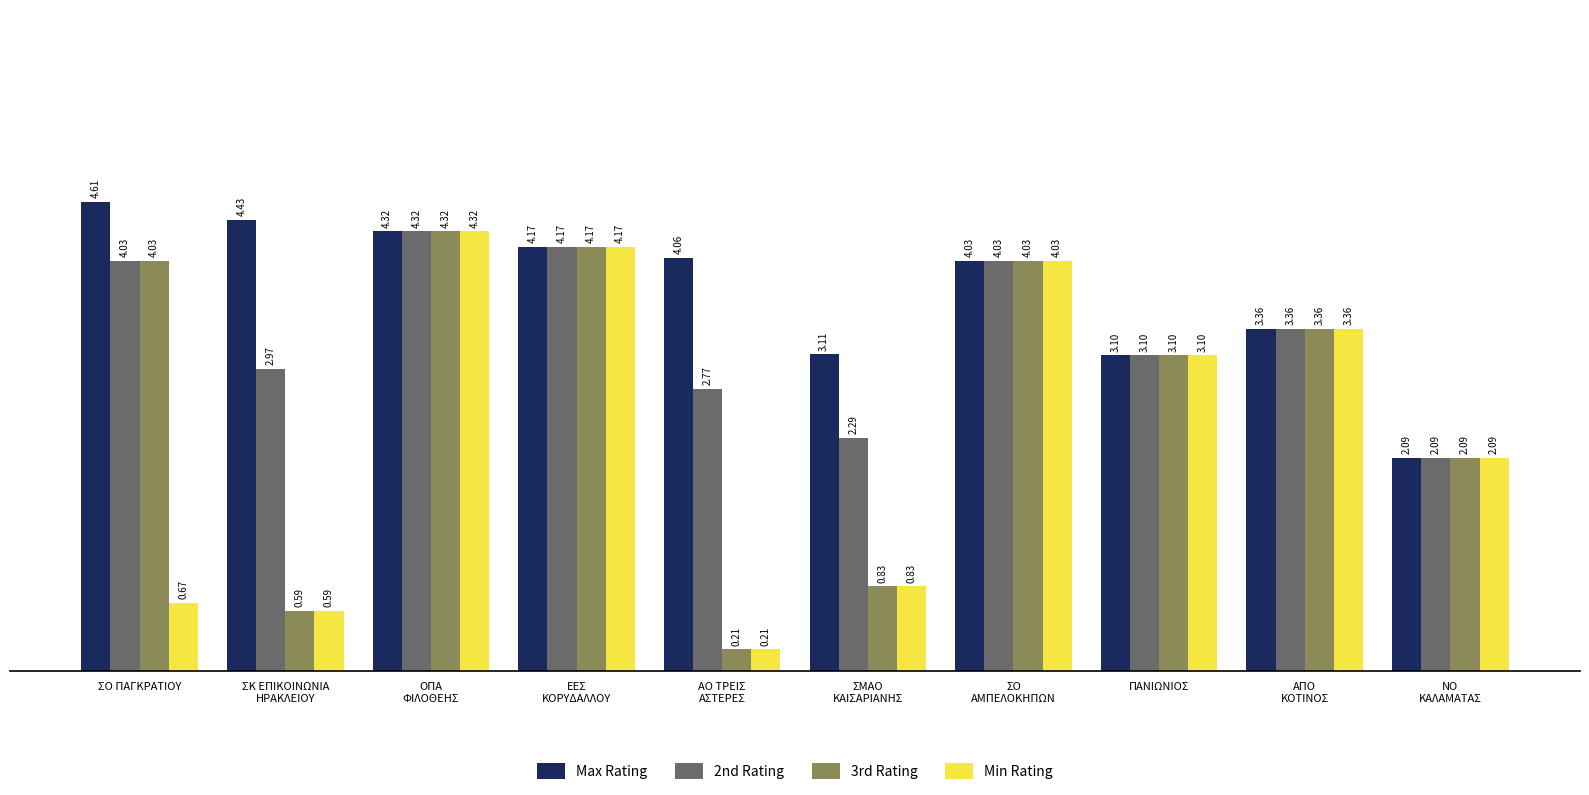

What is the sum of all 2nd Rating values?

33.1